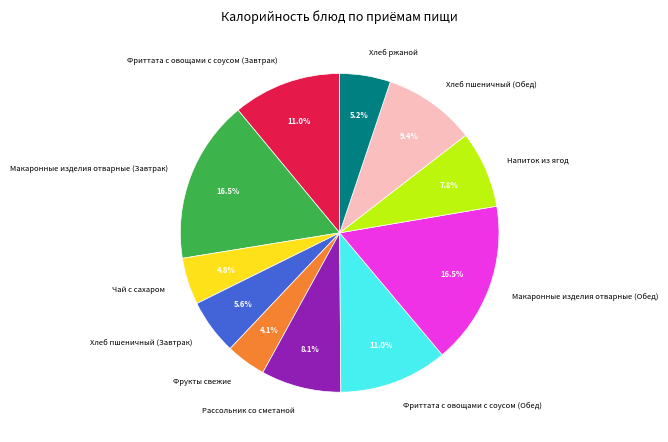

How many segments does this pie chart have?

11